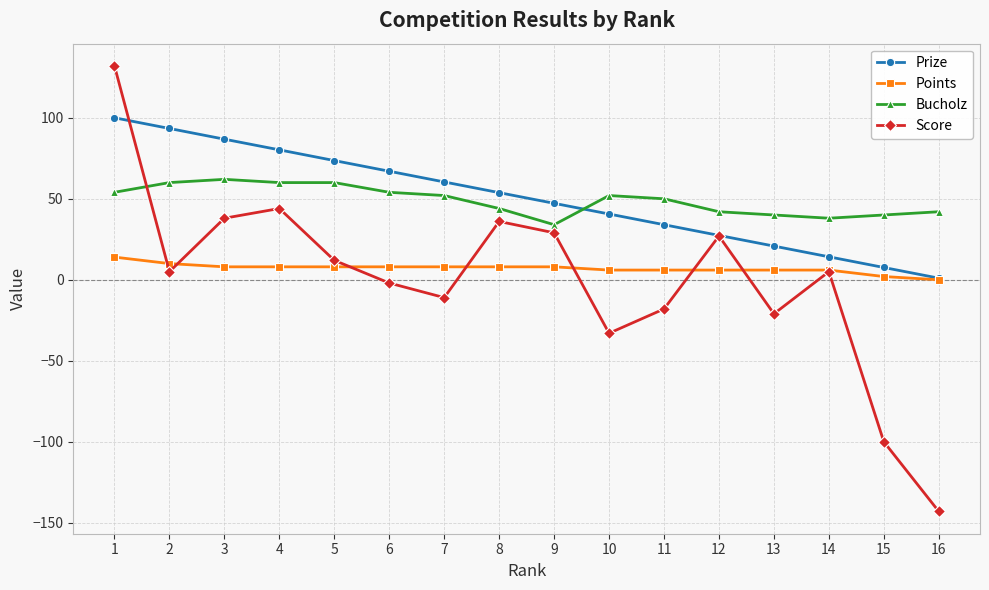

Reading right to left, what are all the values shown in this chart?

Prize: 1.0	7.6	14.2	20.8	27.4	34.0	40.6	47.2	53.8	60.4	67.0	73.6	80.2	86.8	93.4	100.0
Points: 0.0	2.0	6.0	6.0	6.0	6.0	6.0	8.0	8.0	8.0	8.0	8.0	8.0	8.0	10.0	14.0
Bucholz: 42.0	40.0	38.0	40.0	42.0	50.0	52.0	34.0	44.0	52.0	54.0	60.0	60.0	62.0	60.0	54.0
Score: -143.0	-100.0	5.0	-21.0	27.0	-18.0	-33.0	29.0	36.0	-11.0	-2.0	12.0	44.0	38.0	5.0	132.0